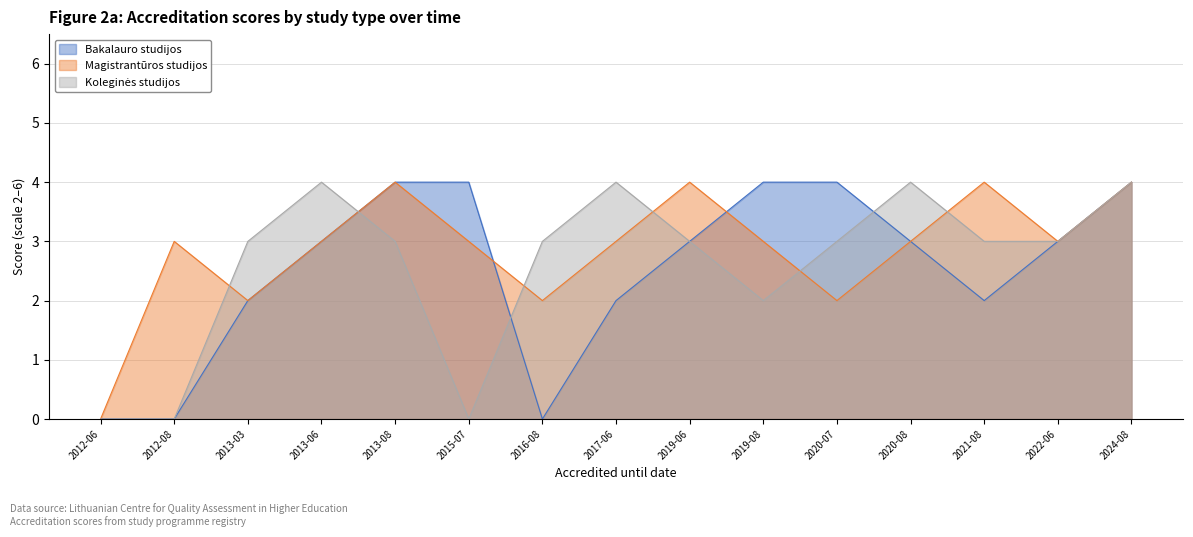

Reading left to right, list all the values displayed in this chart.

Bakalauro studijos: 2012-06=0	2012-08=0	2013-03=2	2013-06=3	2013-08=4	2015-07=4	2016-08=0	2017-06=2	2019-06=3	2019-08=4	2020-07=4	2020-08=3	2021-08=2	2022-06=3	2024-08=4
Magistrantūros studijos: 2012-06=0	2012-08=3	2013-03=2	2013-06=3	2013-08=4	2015-07=3	2016-08=2	2017-06=3	2019-06=4	2019-08=3	2020-07=2	2020-08=3	2021-08=4	2022-06=3	2024-08=4
Koleginės studijos: 2012-06=0	2012-08=0	2013-03=3	2013-06=4	2013-08=3	2015-07=0	2016-08=3	2017-06=4	2019-06=3	2019-08=2	2020-07=3	2020-08=4	2021-08=3	2022-06=3	2024-08=4